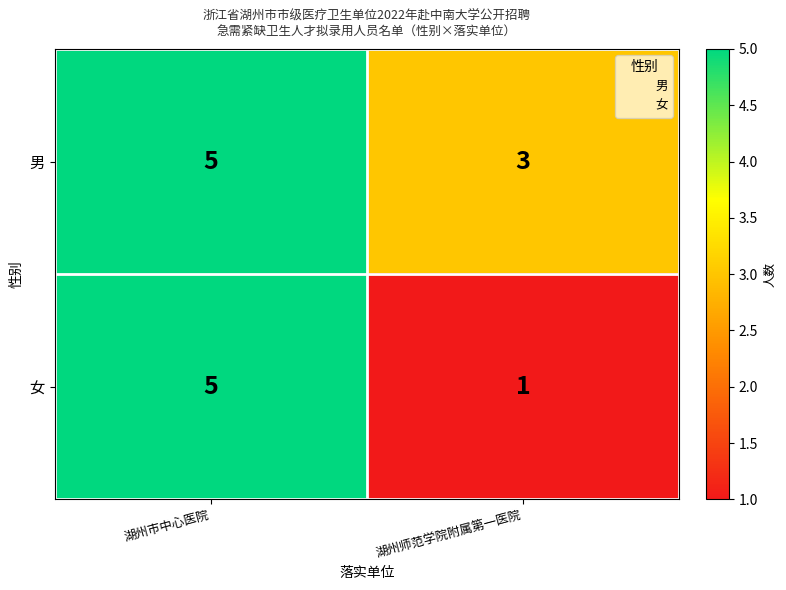

True or false: 男 has a value of 1 at 湖州师范学院附属第一医院.

False